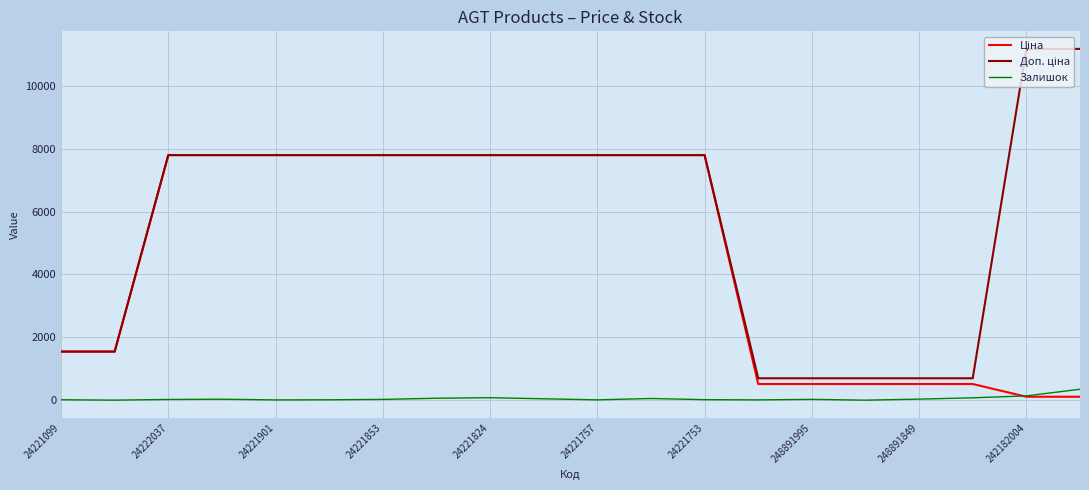

Does the chart have visible grid lines?

Yes